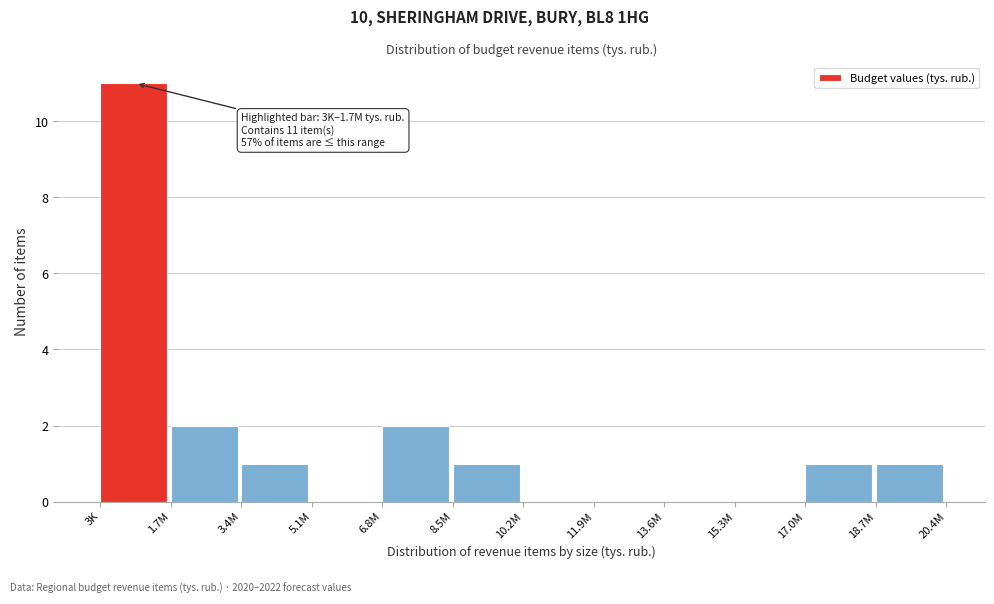

Reading left to right, what are all the values shown in this chart?

3K=11	1.7M=2	3.4M=1	5.1M=0	6.8M=2	8.5M=1	10.2M=0	11.9M=0	13.6M=0	15.3M=0	17.0M=1	18.7M=1